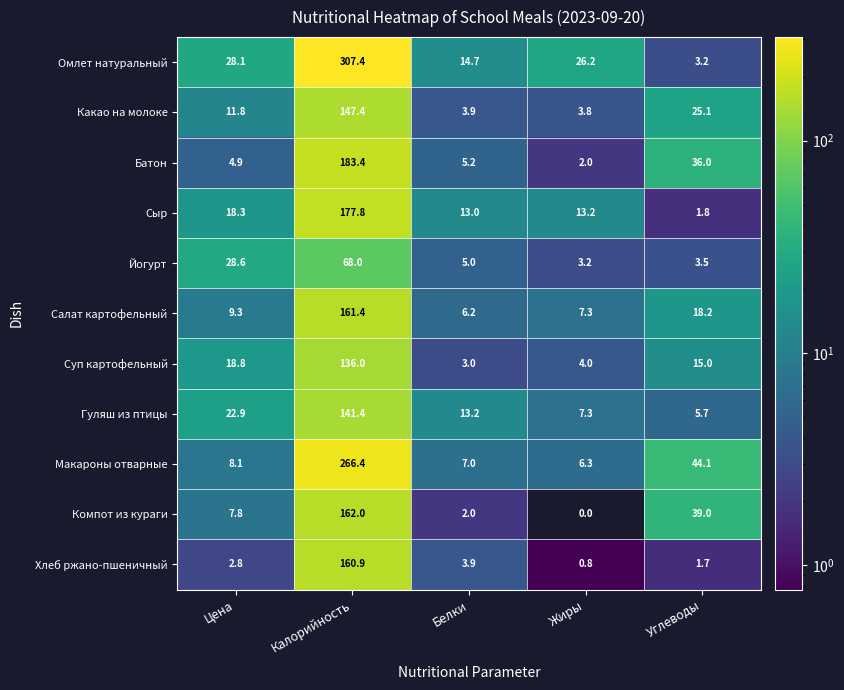

The Омлет натуральный series shows 8.7 at Жиры. True or false?

False